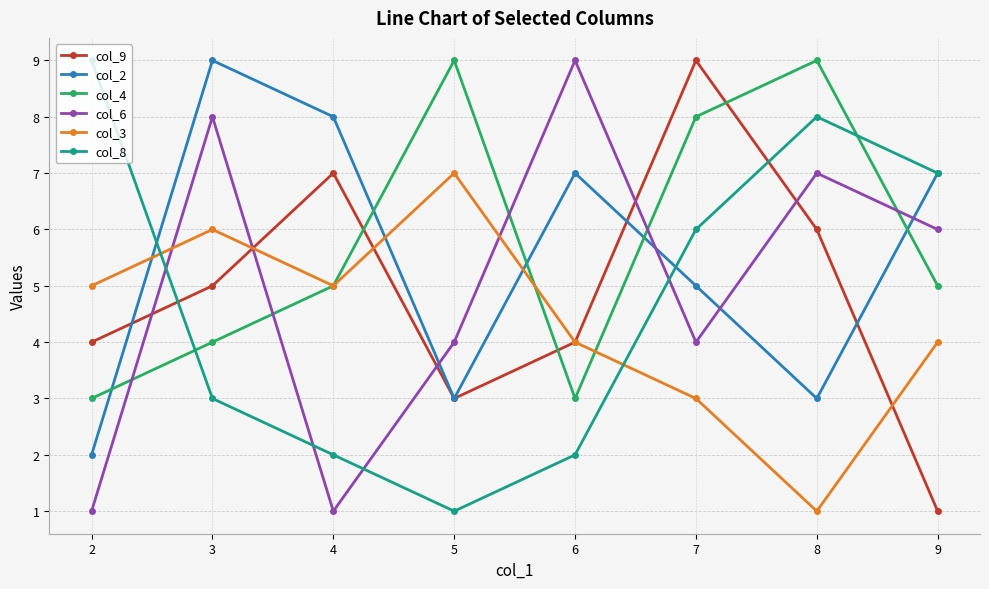

Does the chart display data point markers on the line(s)?

Yes